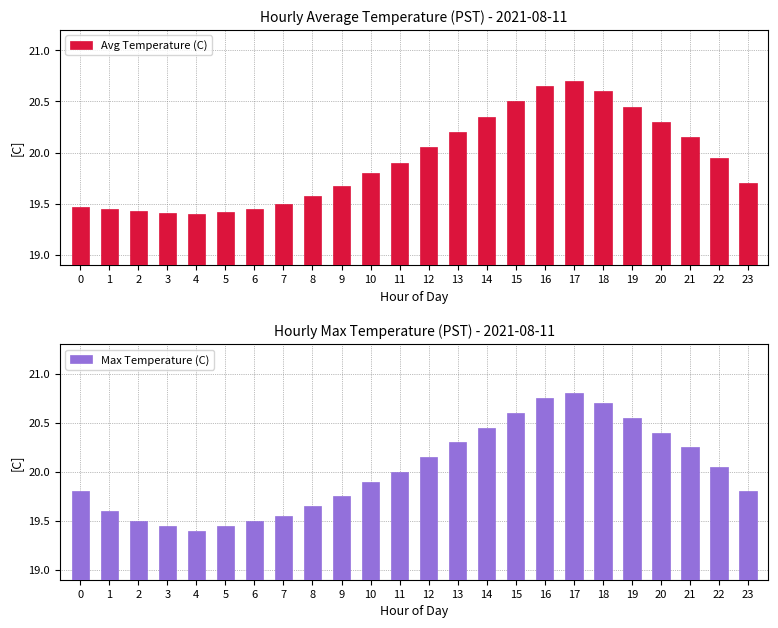

The Max Temperature (C) series shows 32.0 at 22. True or false?

False